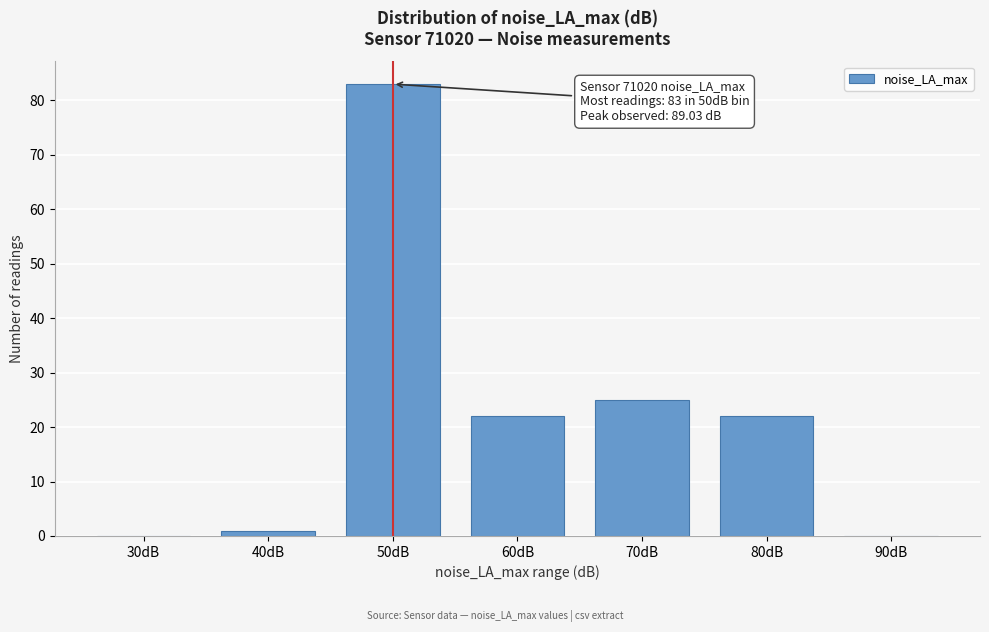

Reading left to right, what are all the values shown in this chart?

30dB=0	40dB=1	50dB=83	60dB=22	70dB=25	80dB=22	90dB=0